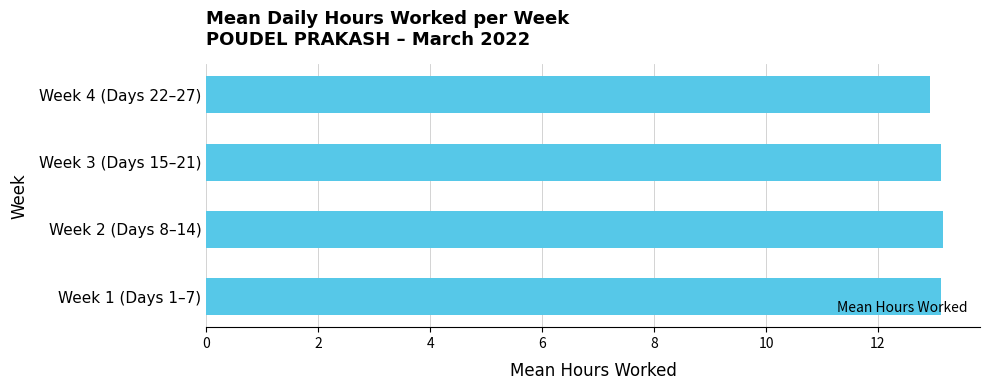

Approximately how many times larger is the value at Week 3 (Days 15–21) compared to Week 4 (Days 22–27)?

1.0